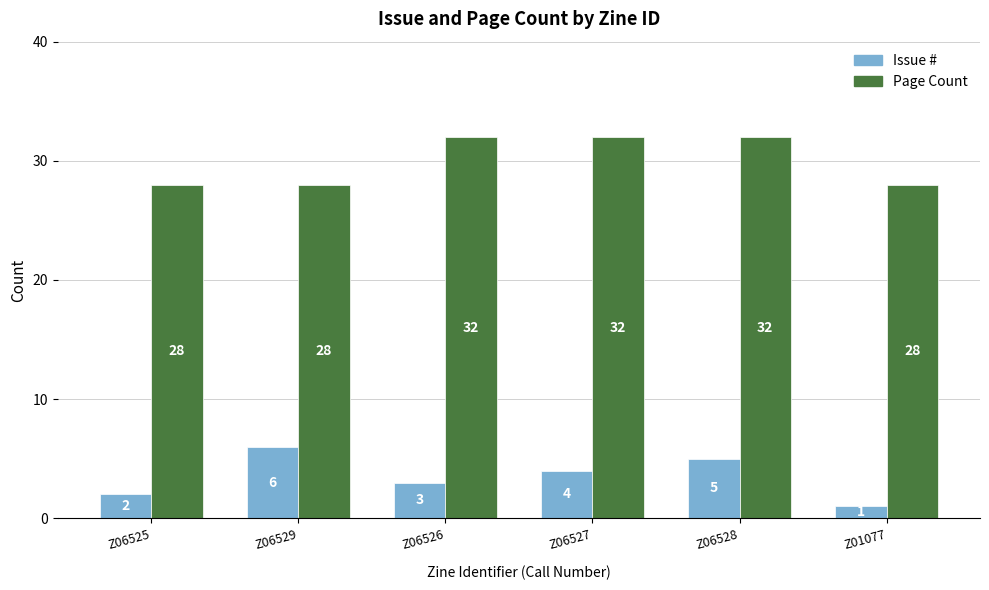

How many Page Count values are between 28 and 32?

6